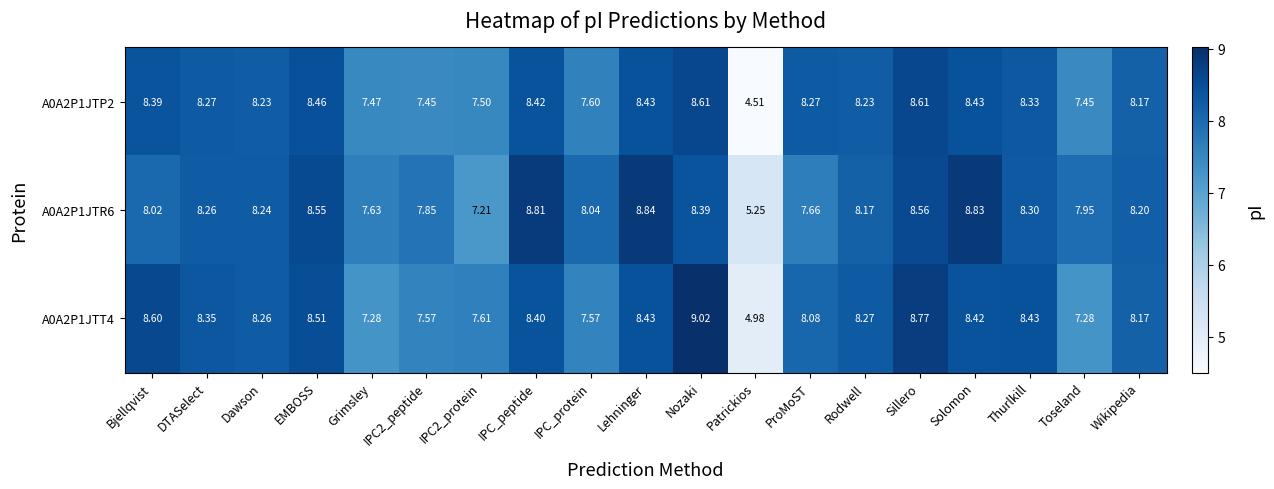

Which category has the lowest value across all series?

Patrickios